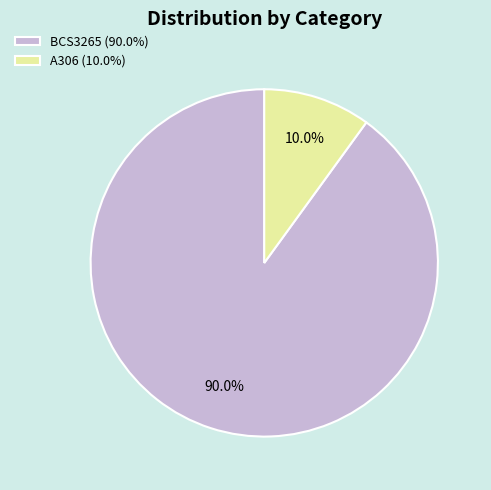

Rank the categories by value from highest to lowest.

BCS3265, A306